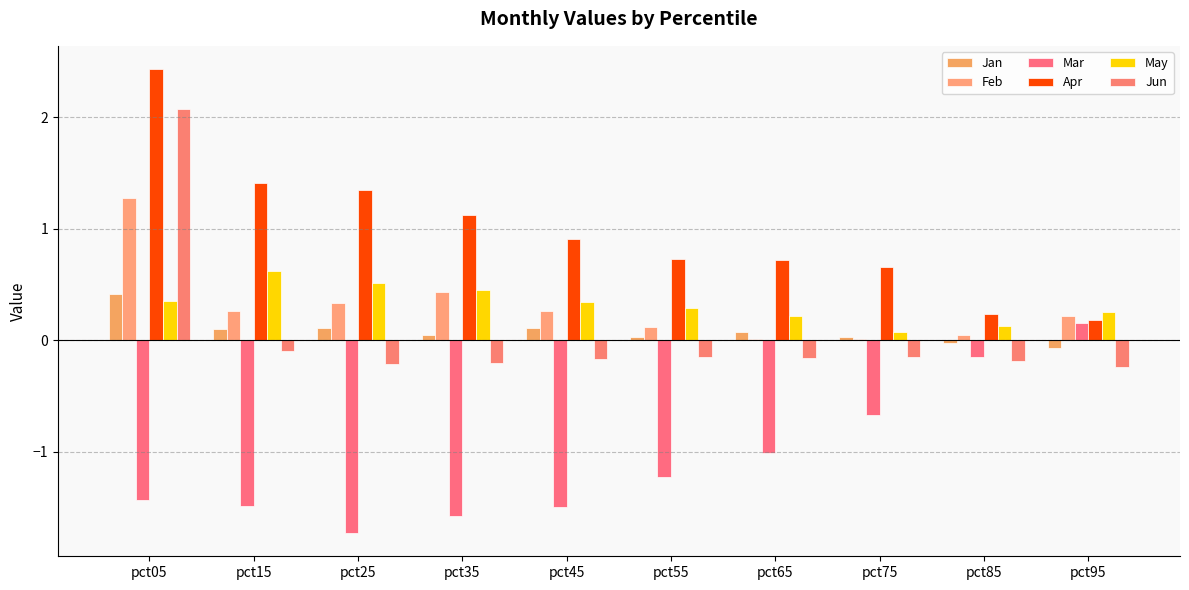

What is the value of the Jun bar at the 9th from the left?

-0.2